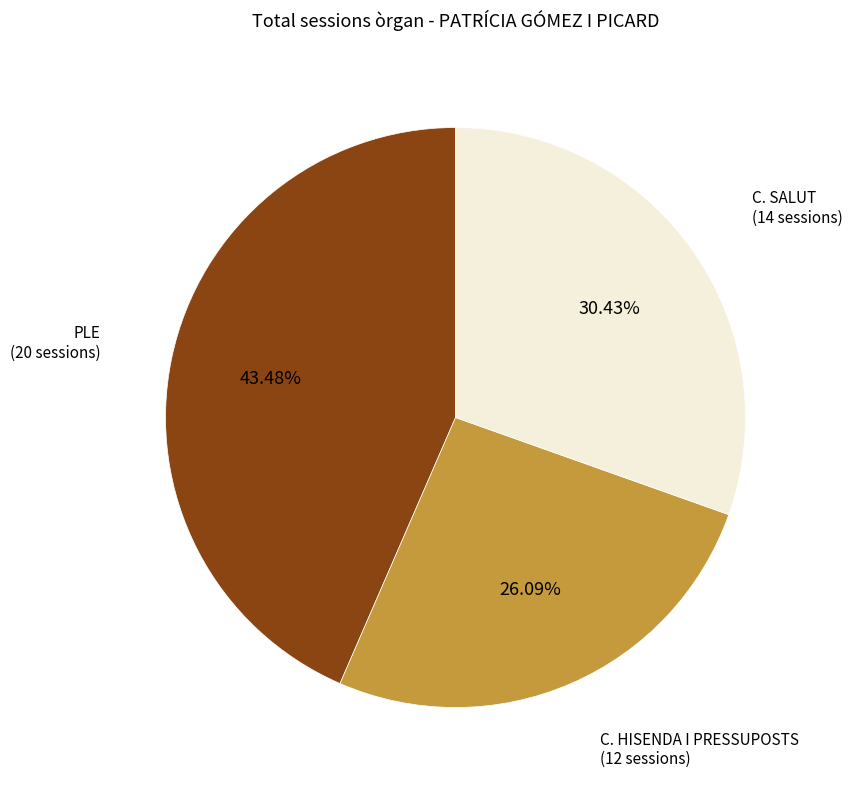

Is there a majority slice in this chart?

No